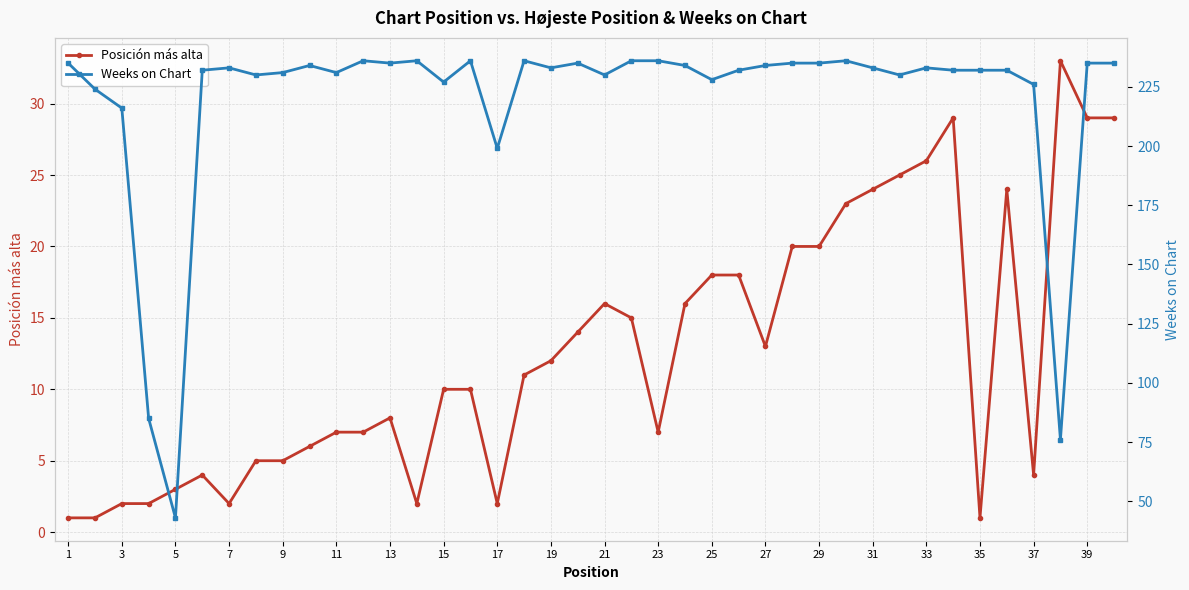

True or false: Posición más alta has a value of 13 at 27.

True